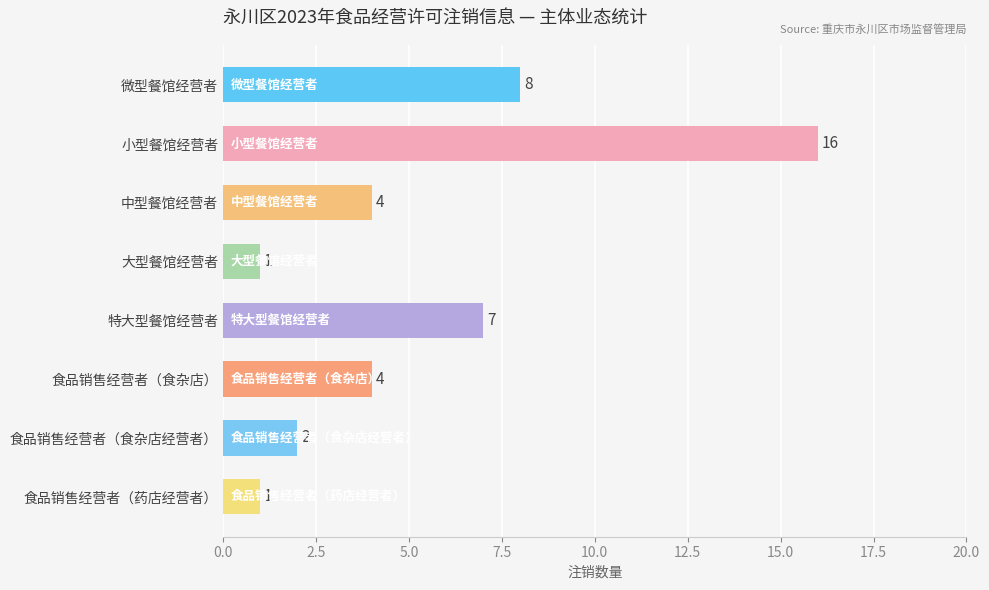

Is it true that the value at 微型餐馆经营者 is 8?

True